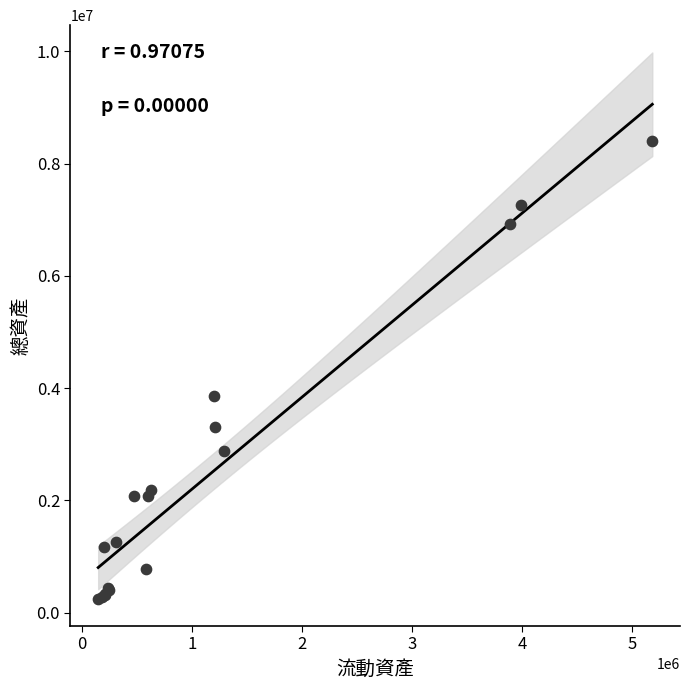

What Y value in the scatter plot is closest to 4325264?

3853986